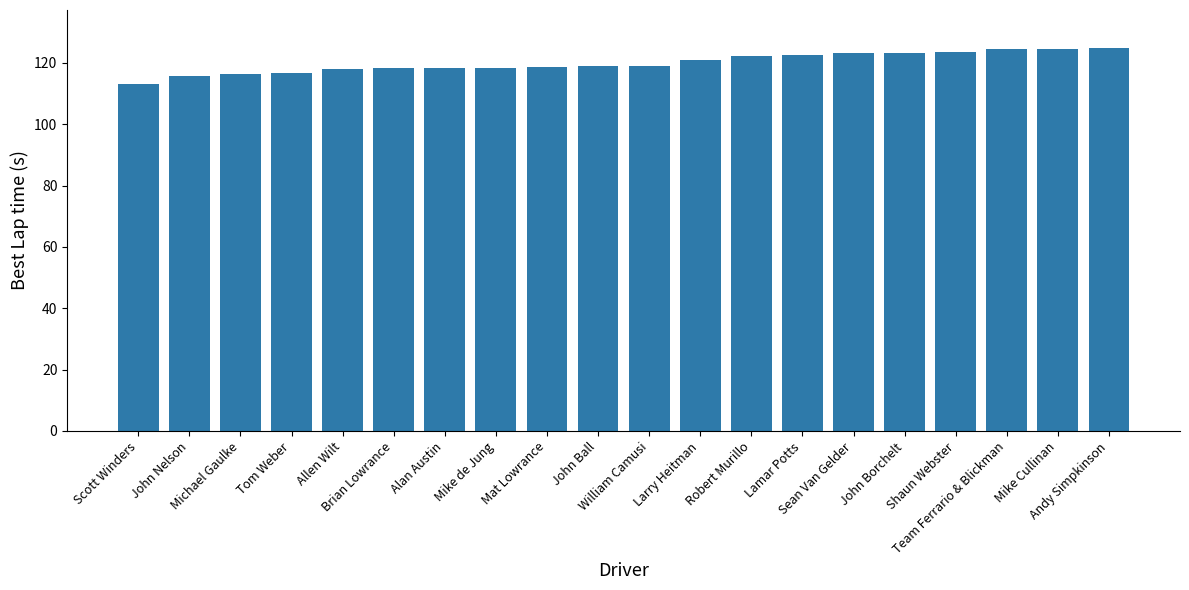

What is the label of the 8th bar from the right?

Robert Murillo